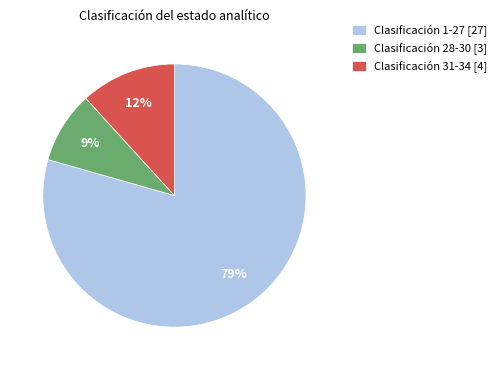

Between Clasificación 1-27 [27] and Clasificación 28-30 [3], which is larger?

Clasificación 1-27 [27]